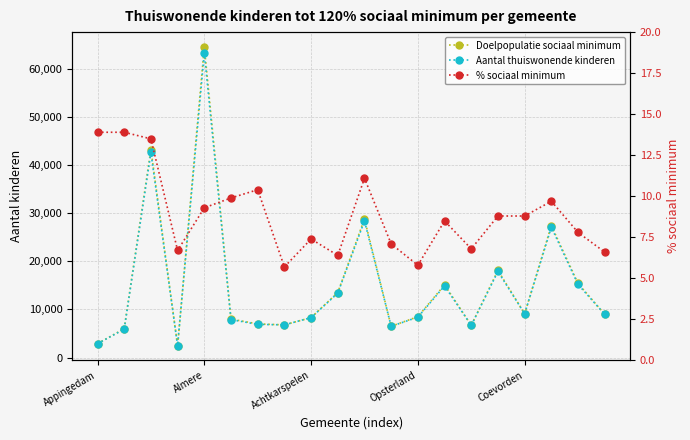

Does the chart display data point markers on the line(s)?

Yes